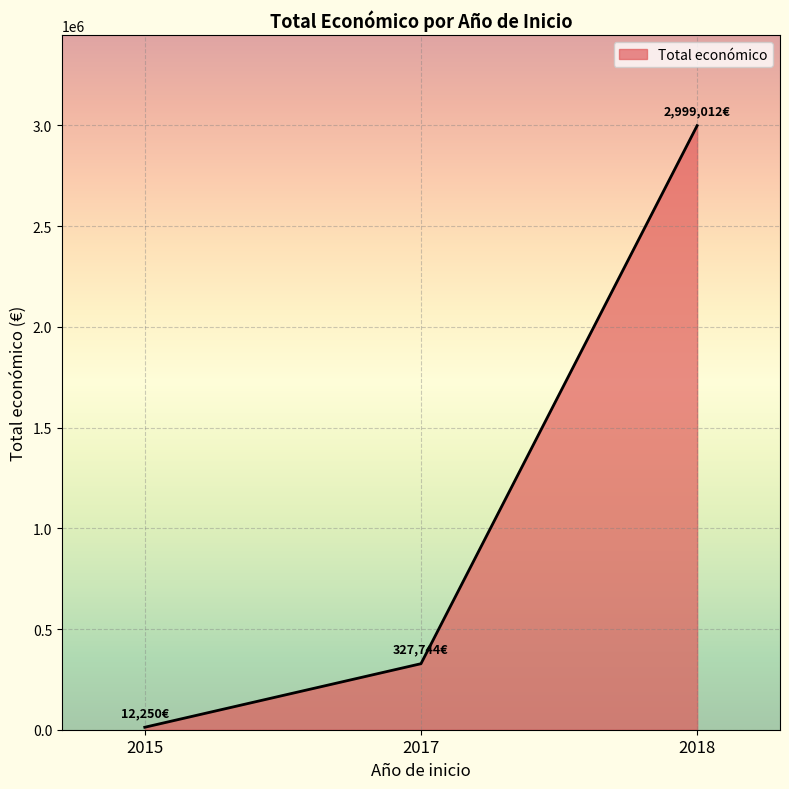

List the labels in order of value, smallest first.

2015, 2017, 2018